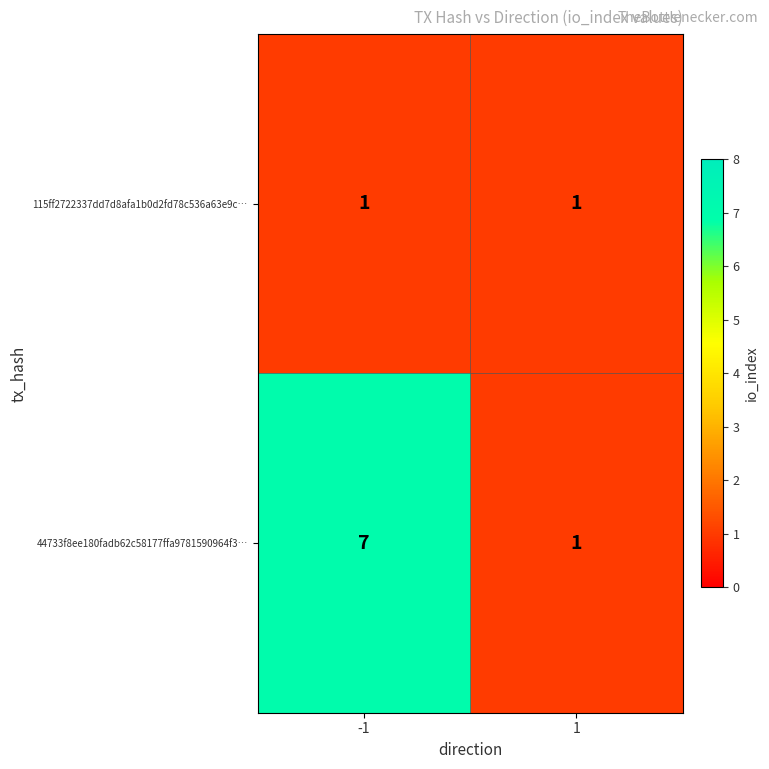

What is the maximum value shown in the chart?

7